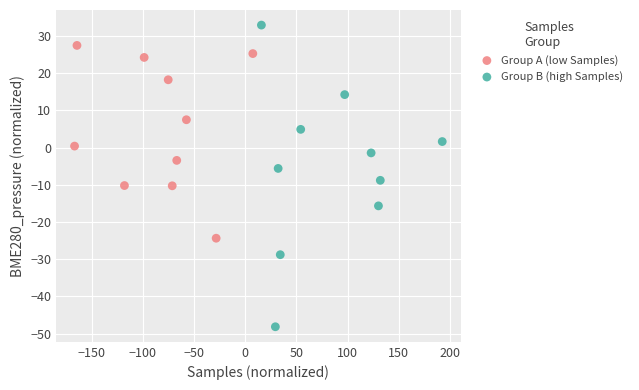

Which series contains the highest Y value?

Group B (high Samples)